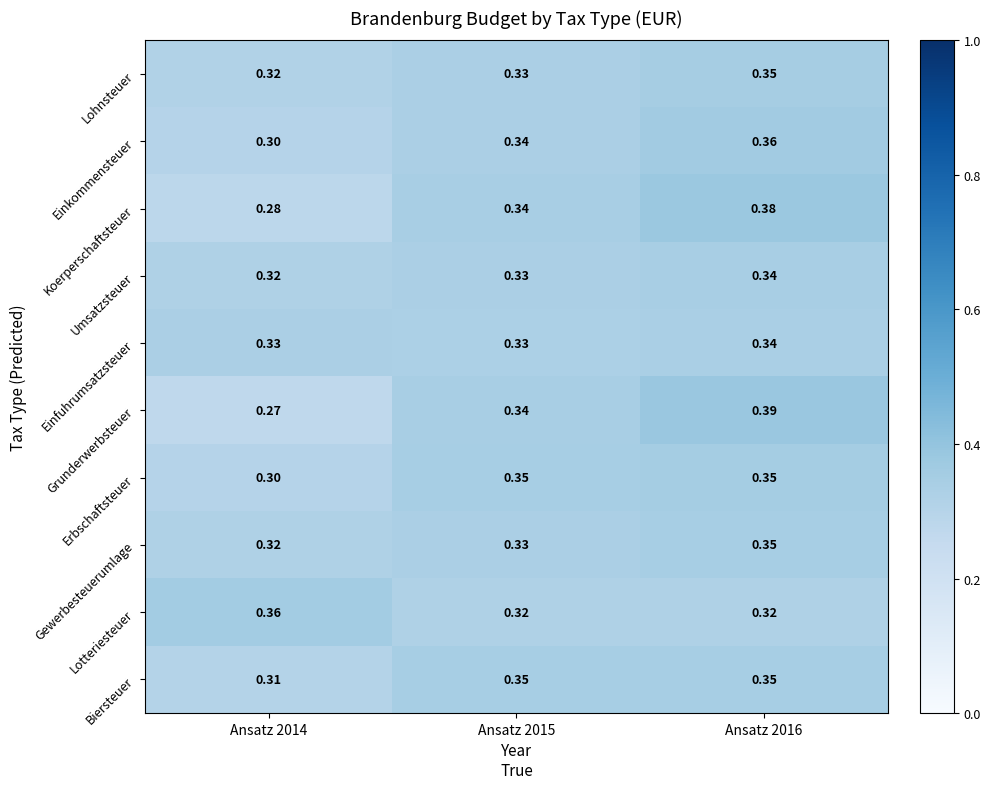

At how many categories does at least one series exceed 0?

3